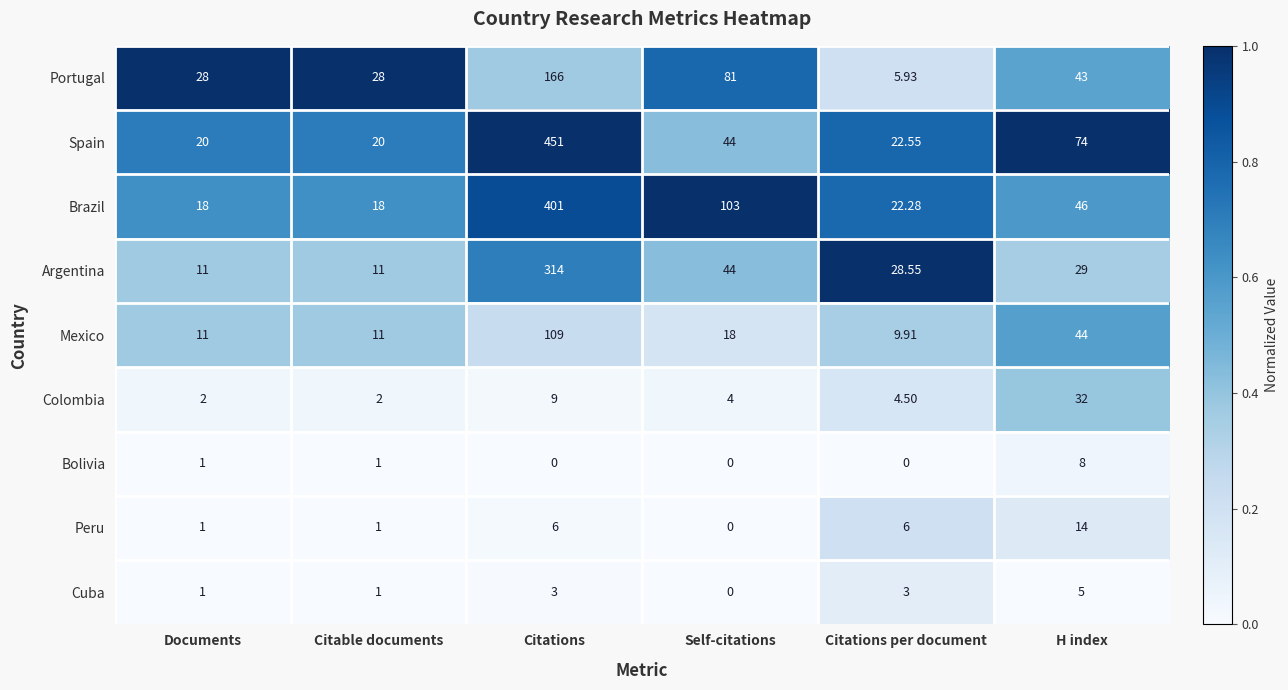

Which series has the largest total across all categories?

Spain